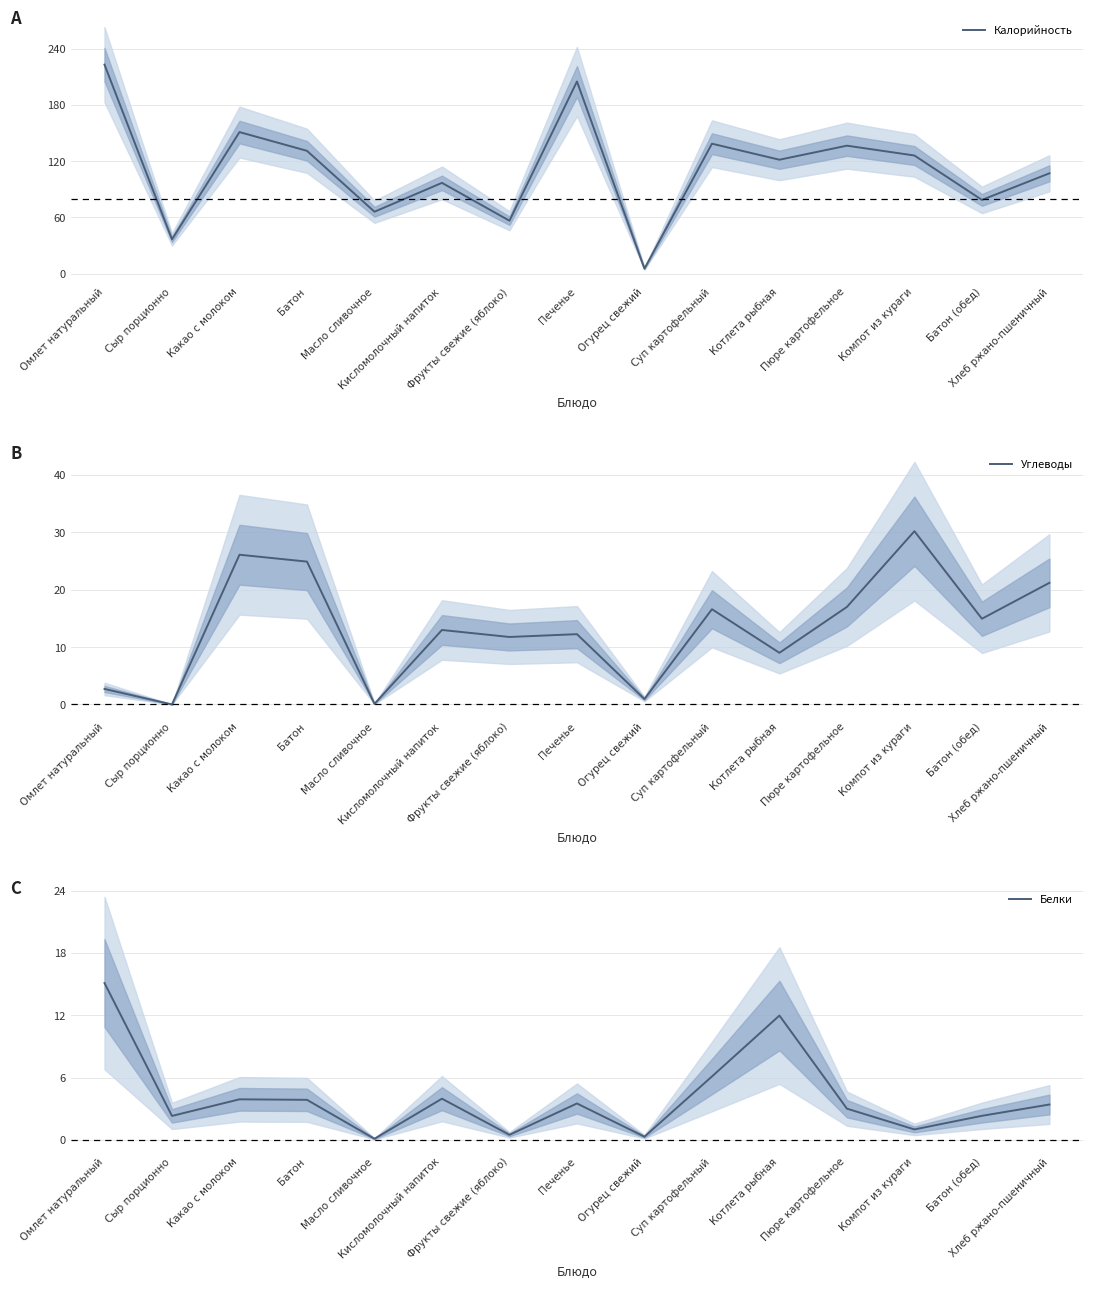

Reading left to right, list all the values displayed in this chart.

Калорийность: 223.0	36.5	151.0	131.0	66.0	96.8	56.4	205.0	5.2	138.6	121.5	136.5	126.0	78.6	107.0
Углеводы: 2.7	0.0	26.1	24.9	0.1	13.0	11.8	12.2	0.9	16.6	9.0	17.0	30.2	14.9	21.2
Белки: 15.1	2.3	3.9	3.9	0.1	4.0	0.5	3.5	0.3	6.1	12.0	3.0	1.0	2.3	3.4